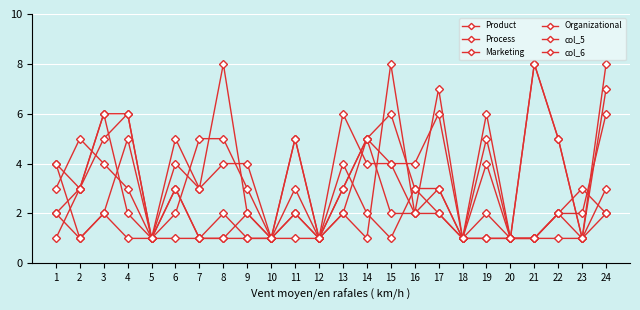

How many lines are shown in the chart?

6